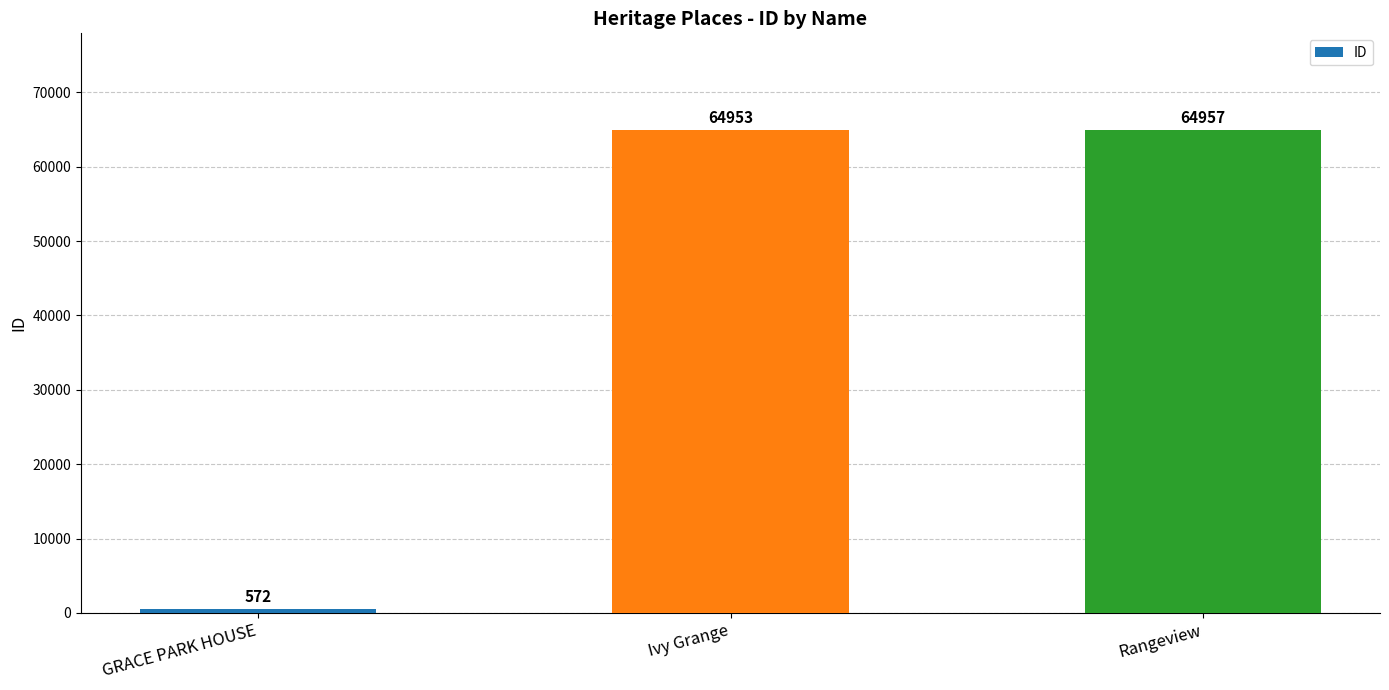

Reading left to right, transcribe all the data shown in this chart.

572	64953	64957